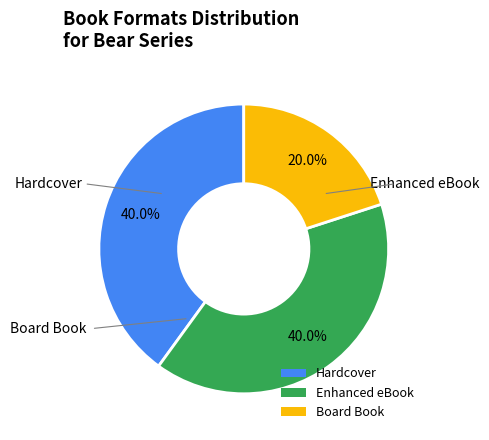

Combined, what portion of the pie is Enhanced eBook and Board Book?

60.0%